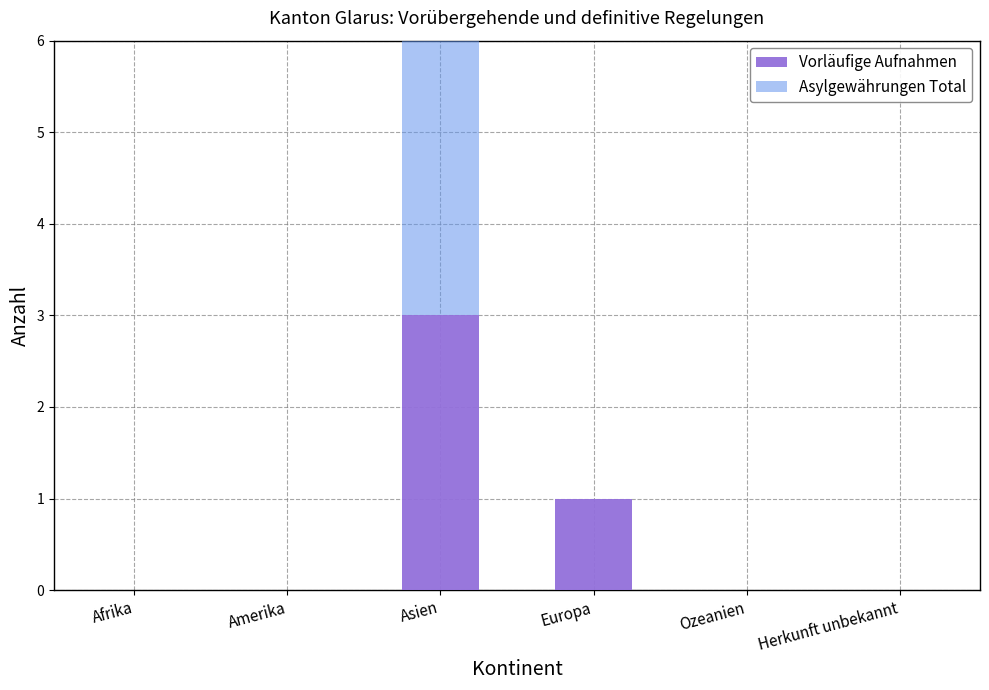

Which series has the widest spread of values?

Asylgewährungen Total